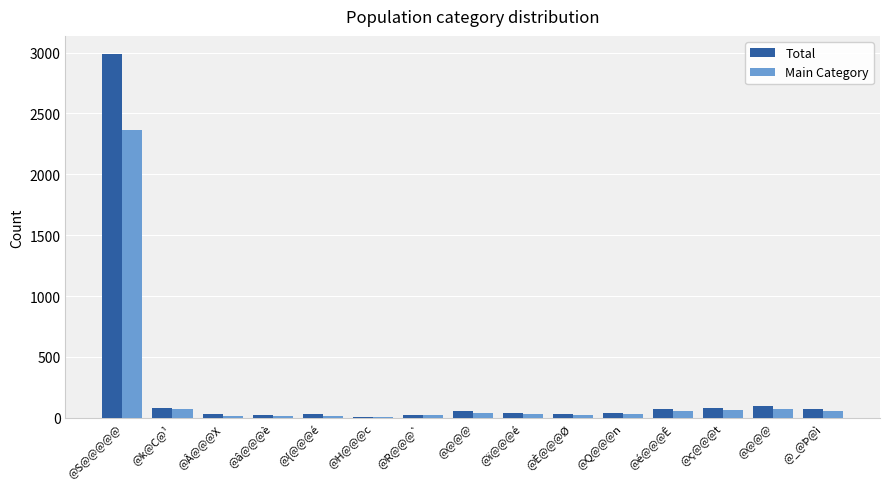

What are all the series names shown in the legend?

Total, Main Category